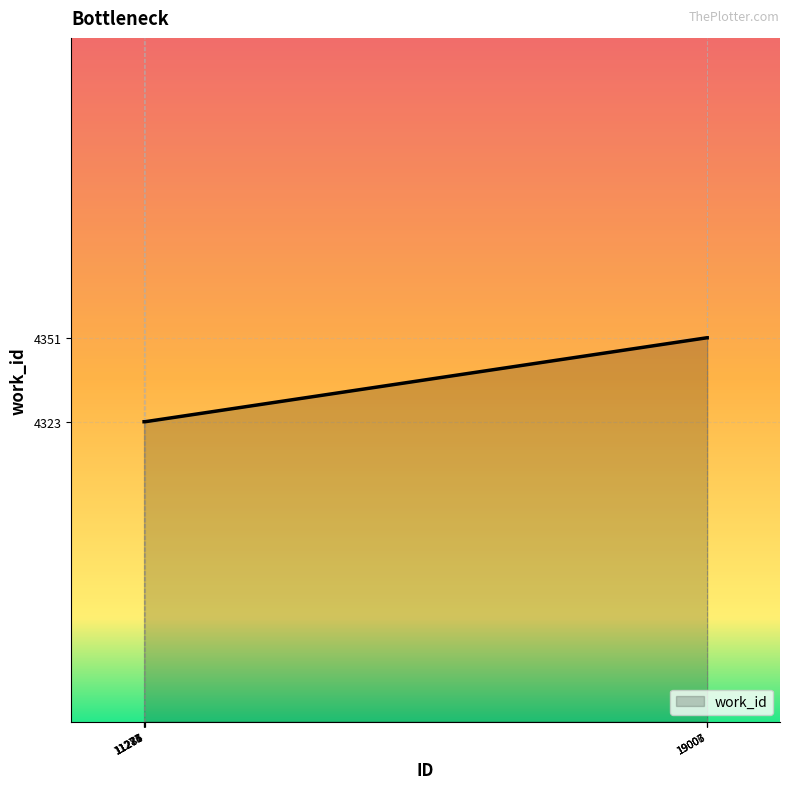

What is the difference between the maximum and minimum values?

28